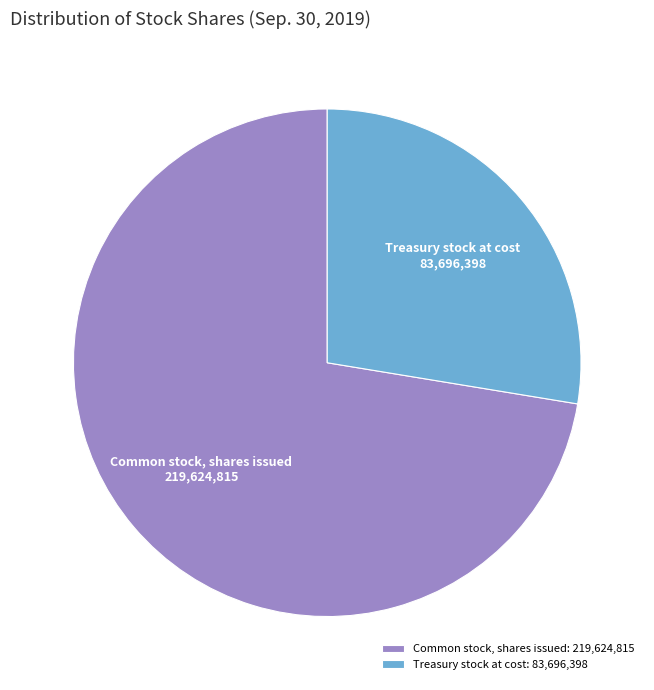

True or false: Treasury stock at cost accounts for 15% of the total.

False